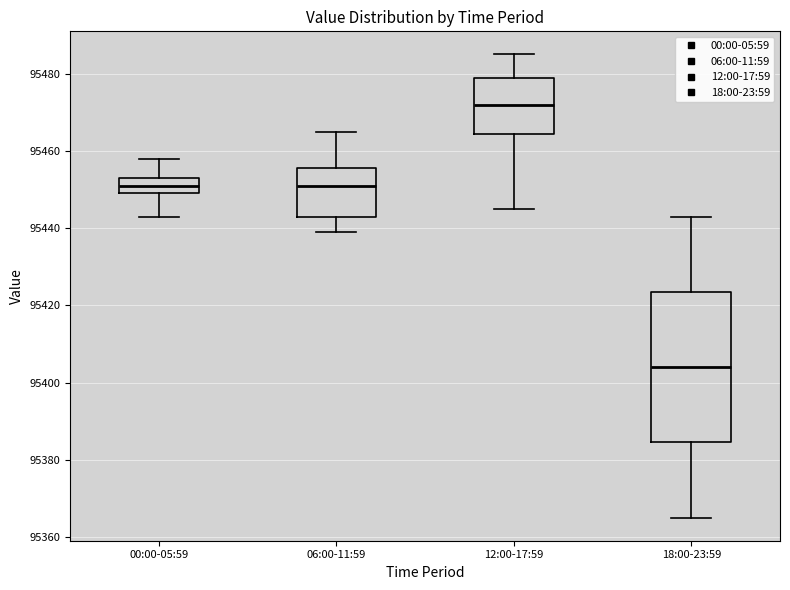

Which box's median line is the highest?

12:00-17:59